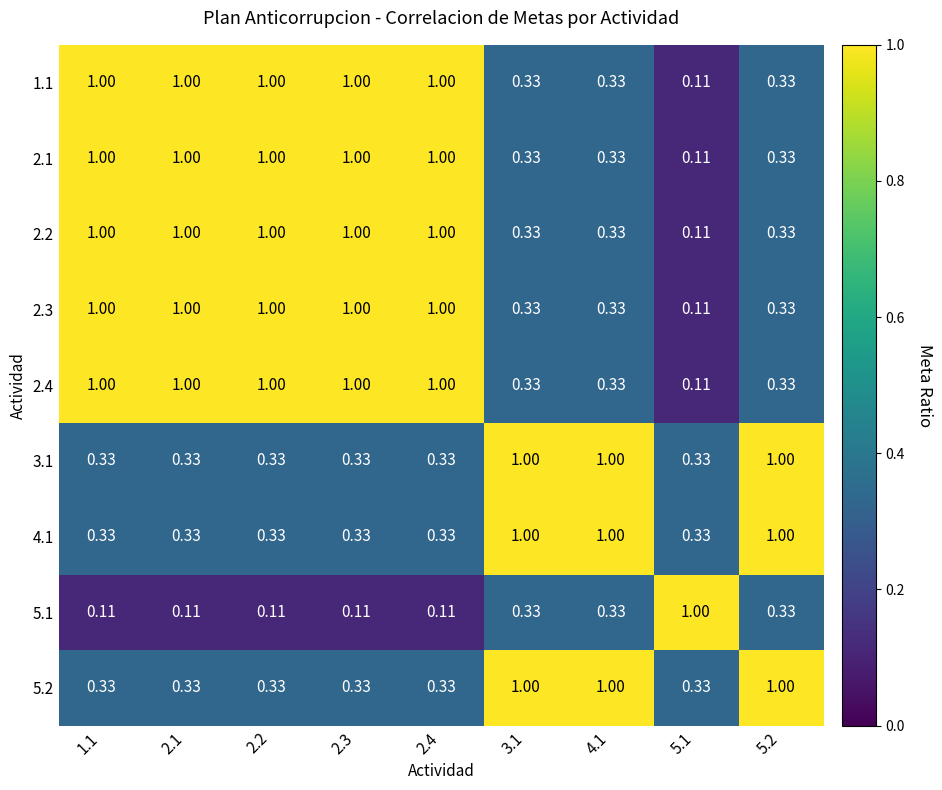

Is the value of 2.3 at 4.1 greater than the value of 4.1 at 4.1?

No